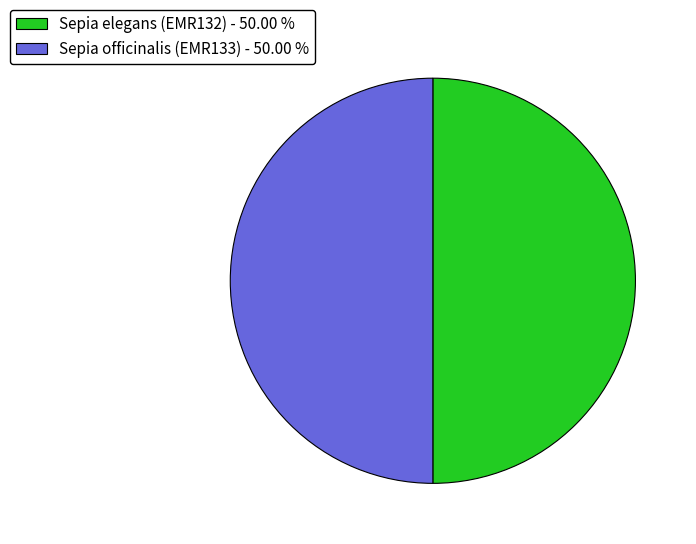

How many segments does this pie chart have?

2